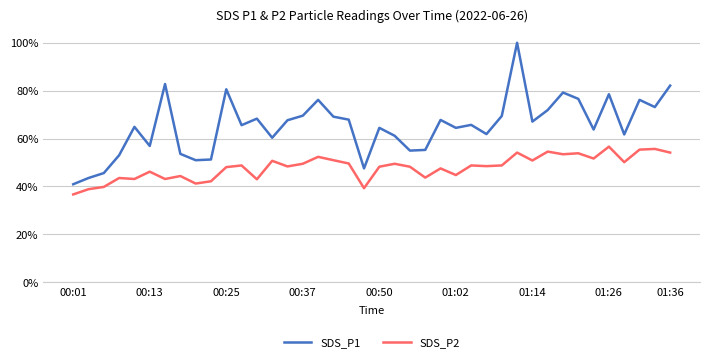

Which series has the largest range (max minus min)?

SDS_P1